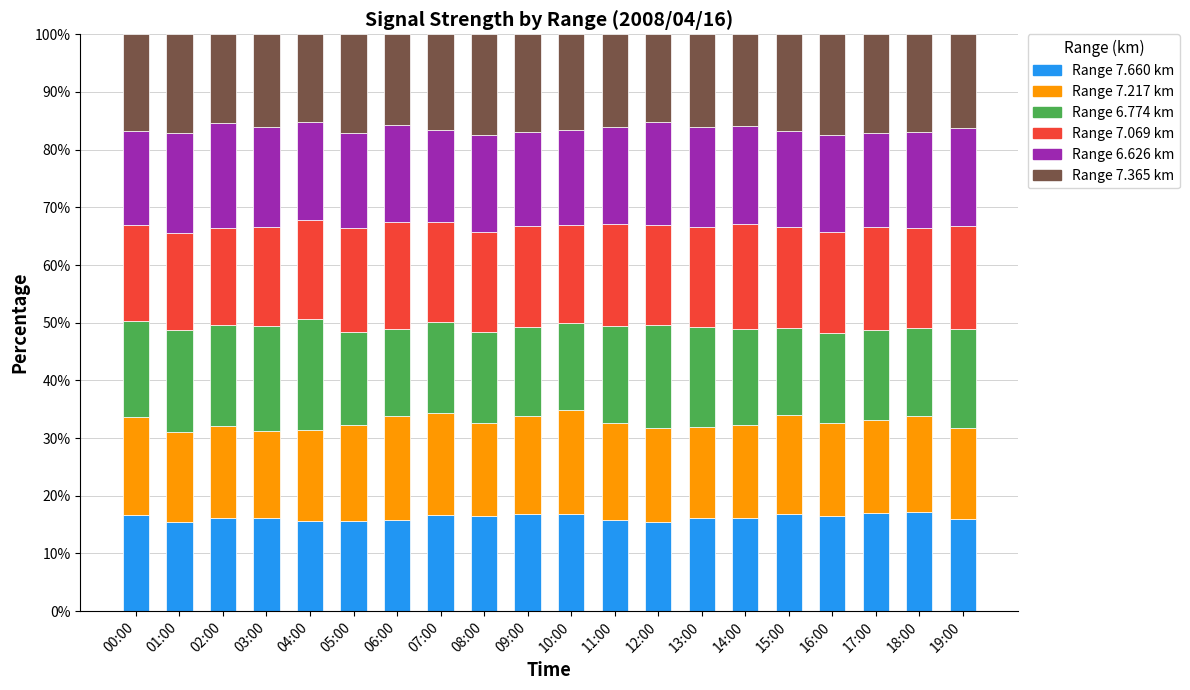

What are all the series names shown in the legend?

Range 7.660 km, Range 7.217 km, Range 6.774 km, Range 7.069 km, Range 6.626 km, Range 7.365 km